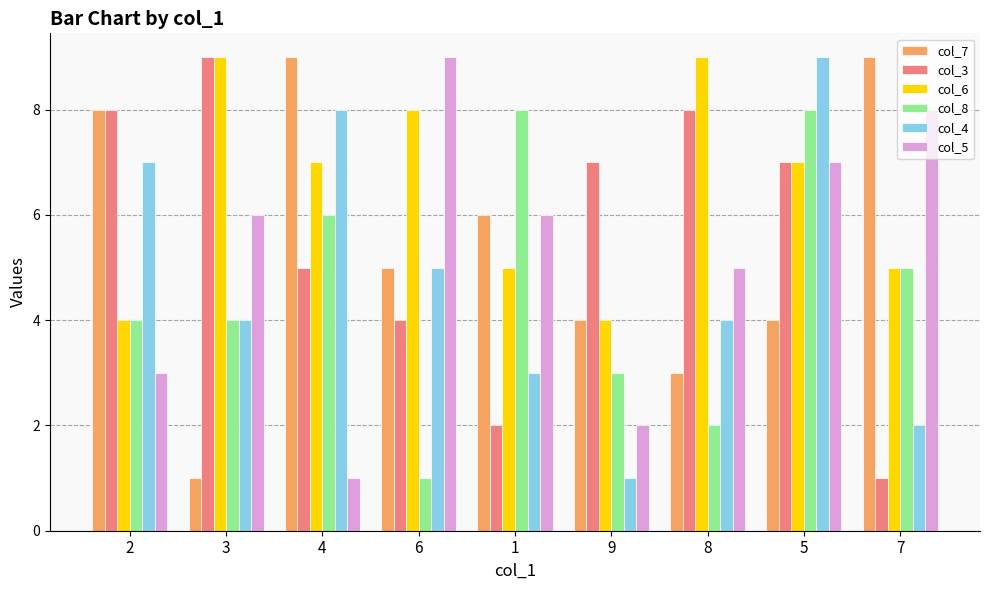

What are all the series names shown in the legend?

col_7, col_3, col_6, col_8, col_4, col_5